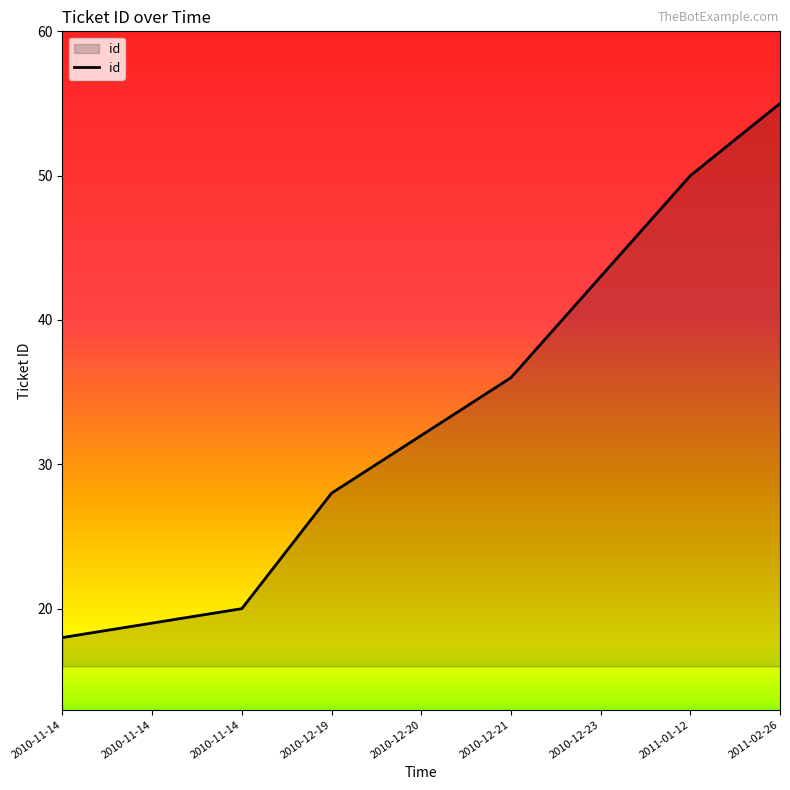

List the labels in order of value, largest first.

2011-02-26, 2011-01-12, 2010-12-23, 2010-12-21, 2010-12-20, 2010-12-19, 2010-11-14, 2010-11-14, 2010-11-14